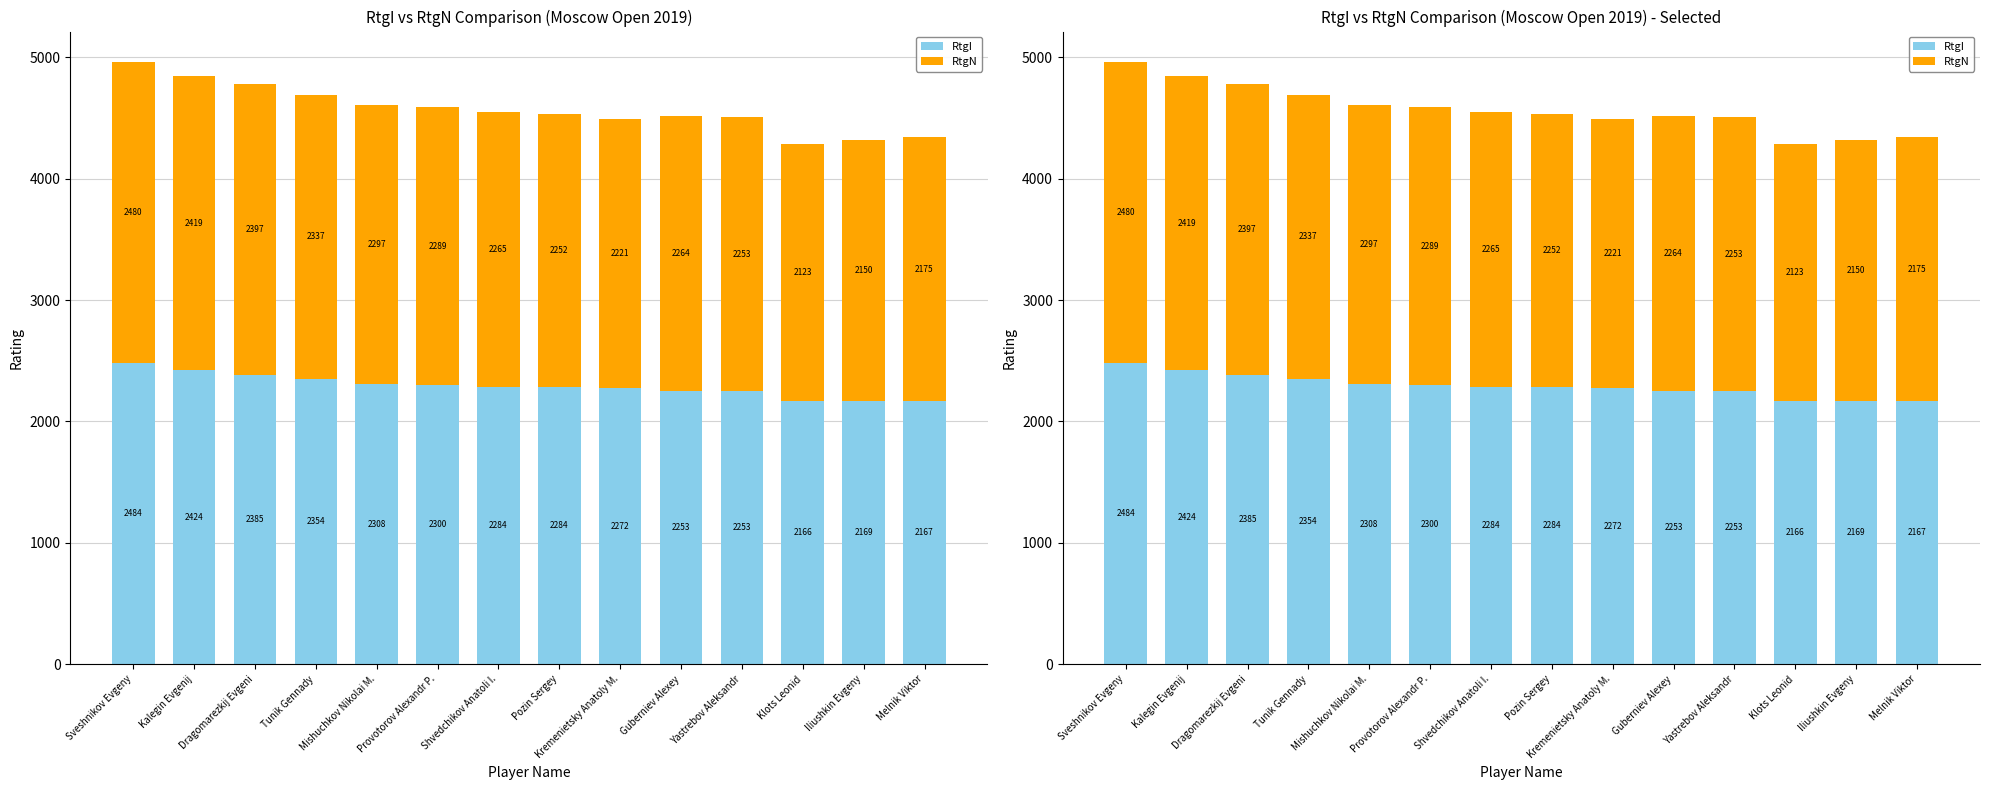

At which label is RtgI closest to 2325?

Mishuchkov Nikolai M.